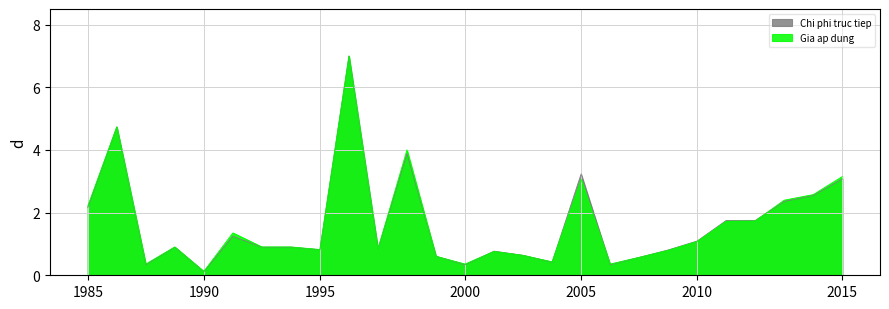

What is the difference between the maximum and minimum values in the Chi phi truc tiep series?

6.9